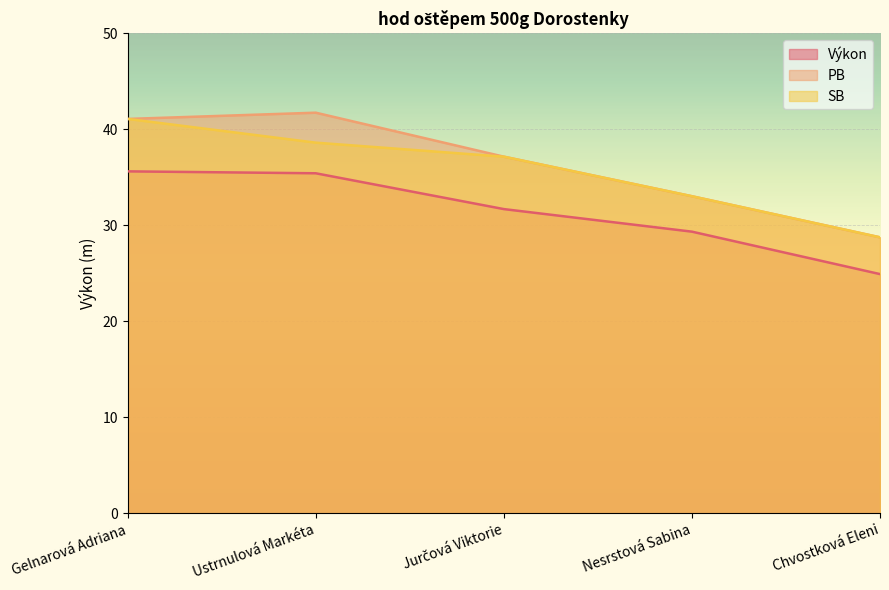

What are all the series names shown in the legend?

Výkon, PB, SB